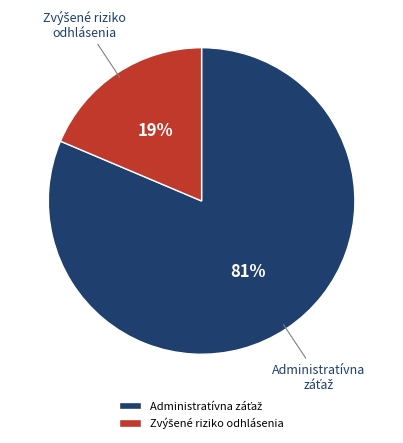

Does any single category account for the majority?

Yes